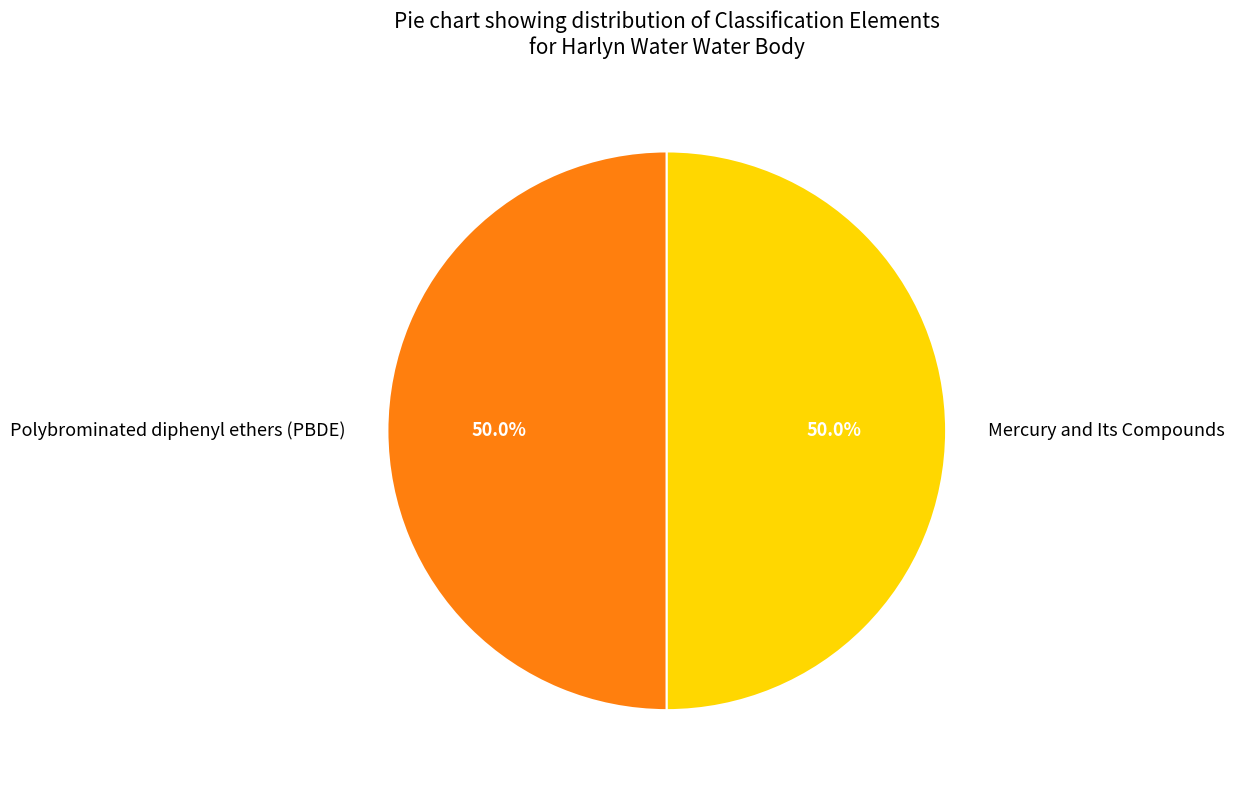

To the nearest percent, what percentage of the pie is Polybrominated diphenyl ethers (PBDE)?

50%